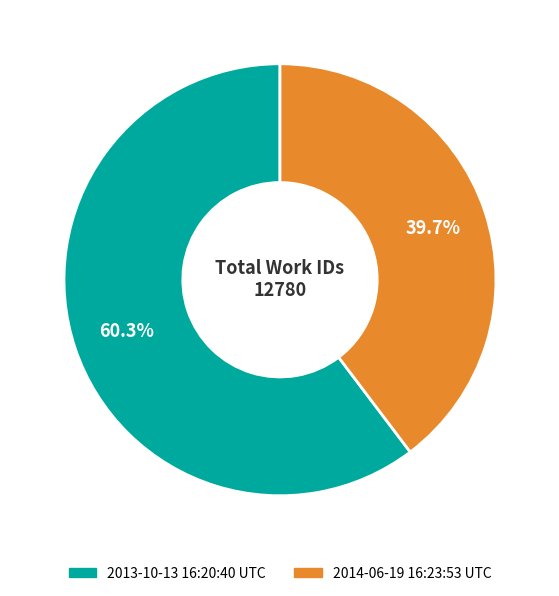

To the nearest percent, what is the difference between the 2014-06-19 16:23:53 UTC and 2013-10-13 16:20:40 UTC slice percentages?

21%